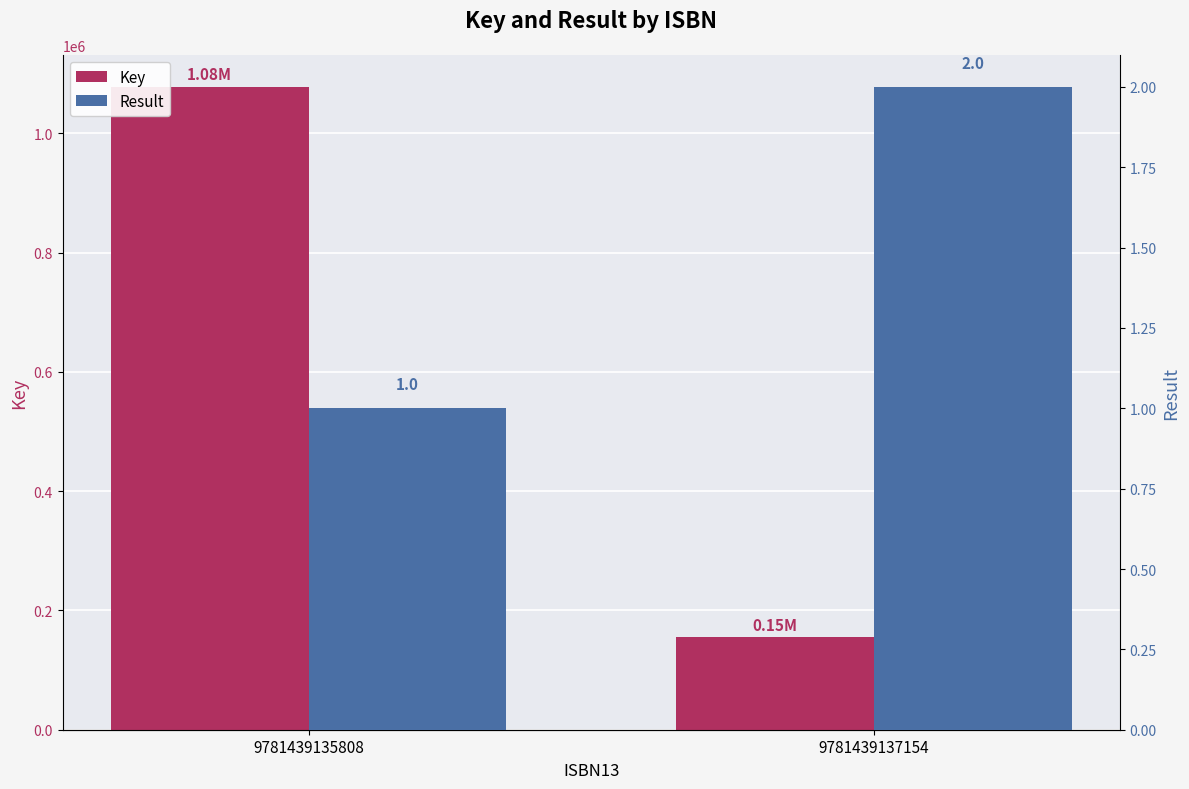

The value of Key at 9781439135808 is 1549120. True or false?

False